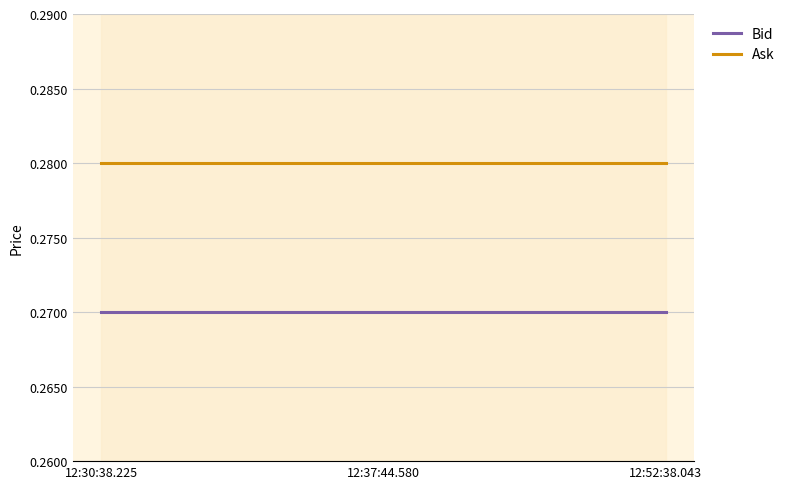

Reading left to right, list all the values displayed in this chart.

Bid: 12:30:38.225=0.3	12:37:44.580=0.3	12:52:38.043=0.3
Ask: 12:30:38.225=0.3	12:37:44.580=0.3	12:52:38.043=0.3